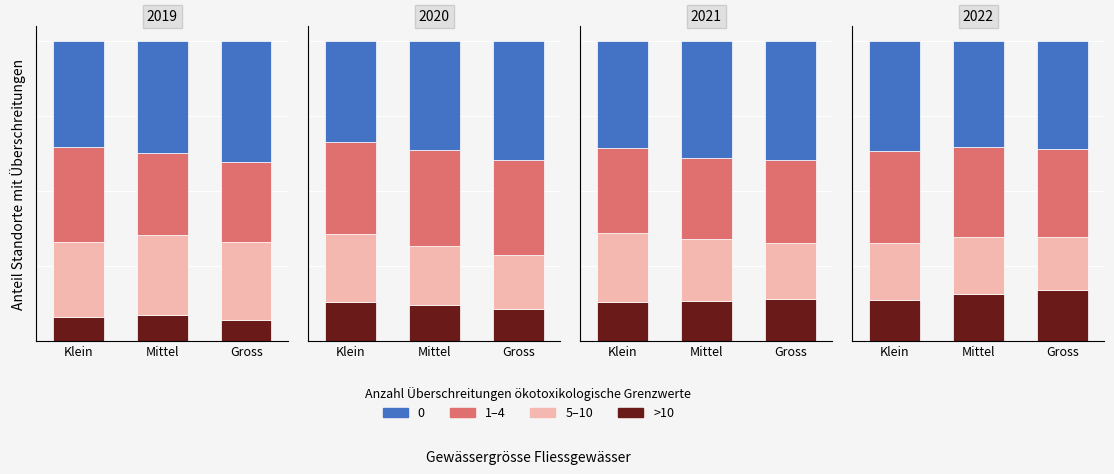

What is the approximate value at Gross?

16.9